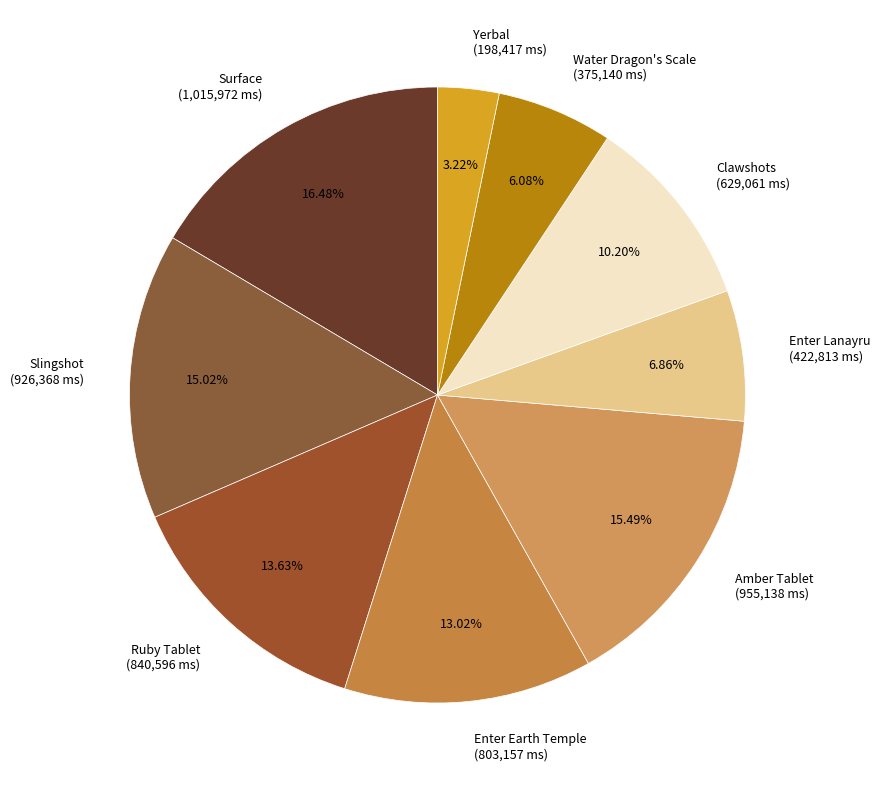

To the nearest percent, what is the combined percentage of Slingshot and Enter Earth Temple?

28%